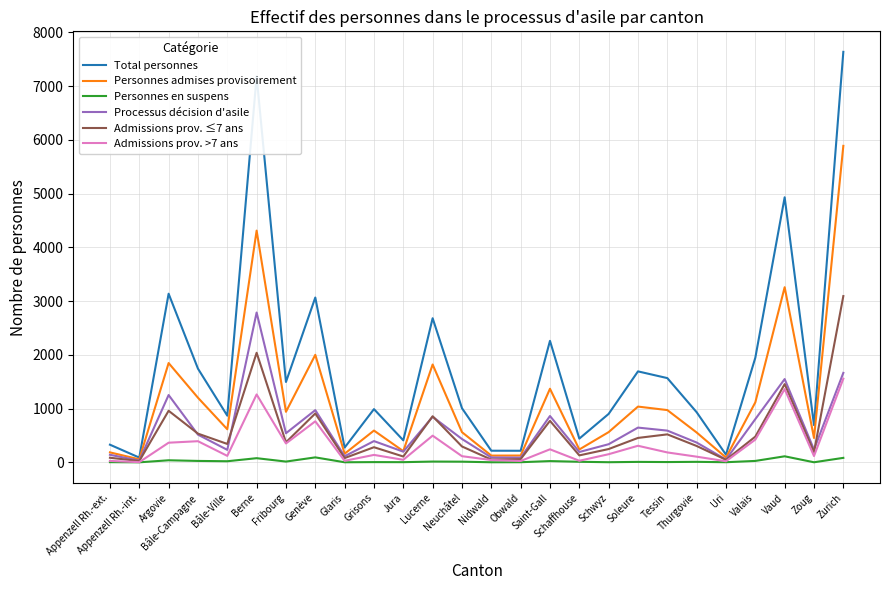

What is the maximum value shown in the chart?

7637